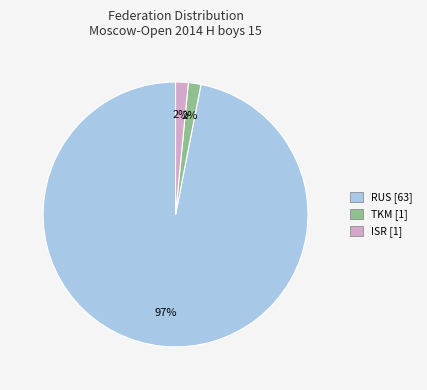

How many segments does this pie chart have?

3